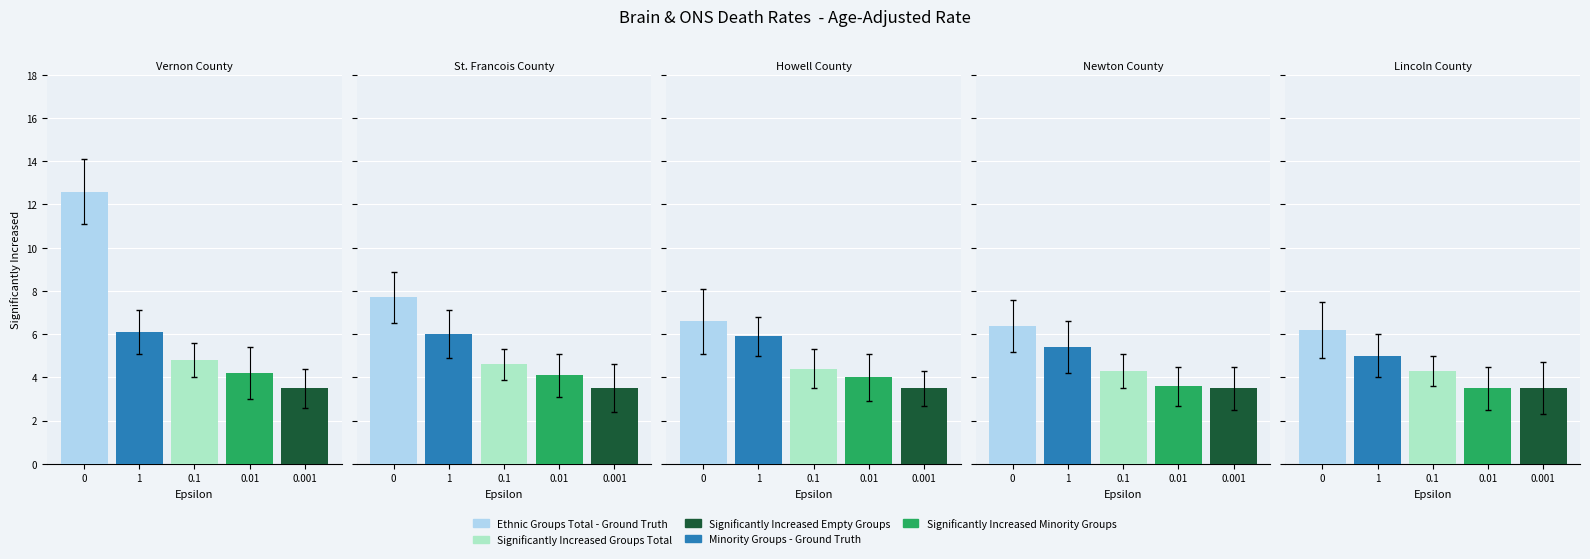

What is the maximum value for Ethnic Groups Total - Ground Truth?

12.6